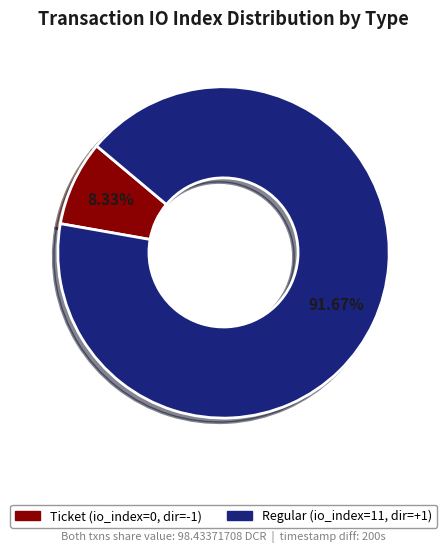

To the nearest percent, what is the average slice percentage?

50%